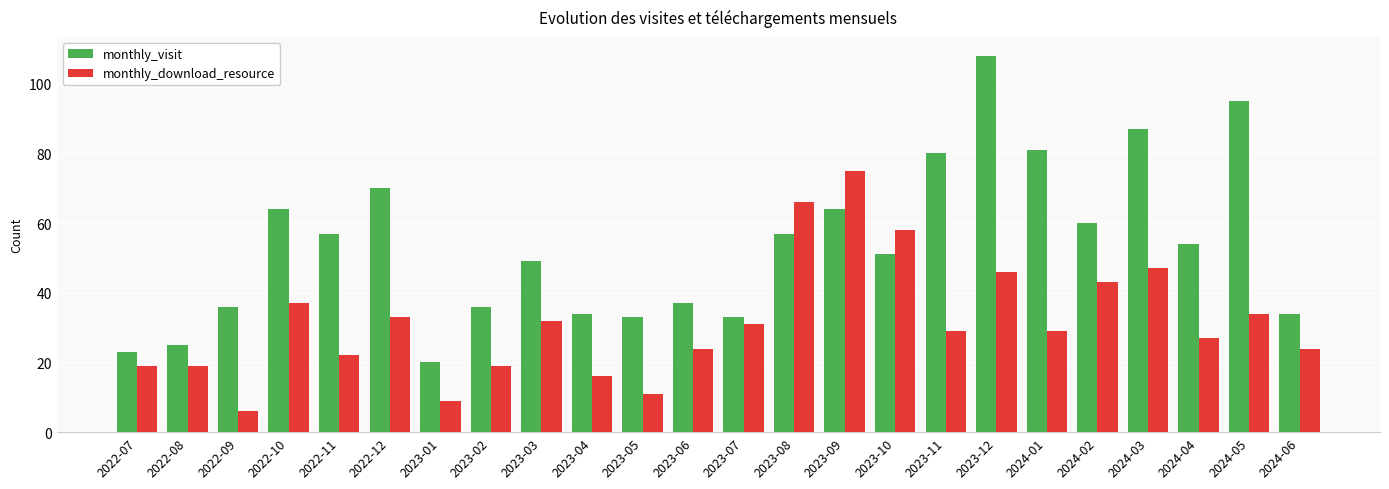

Rank the series by their maximum value, from lowest to highest.

monthly_download_resource, monthly_visit